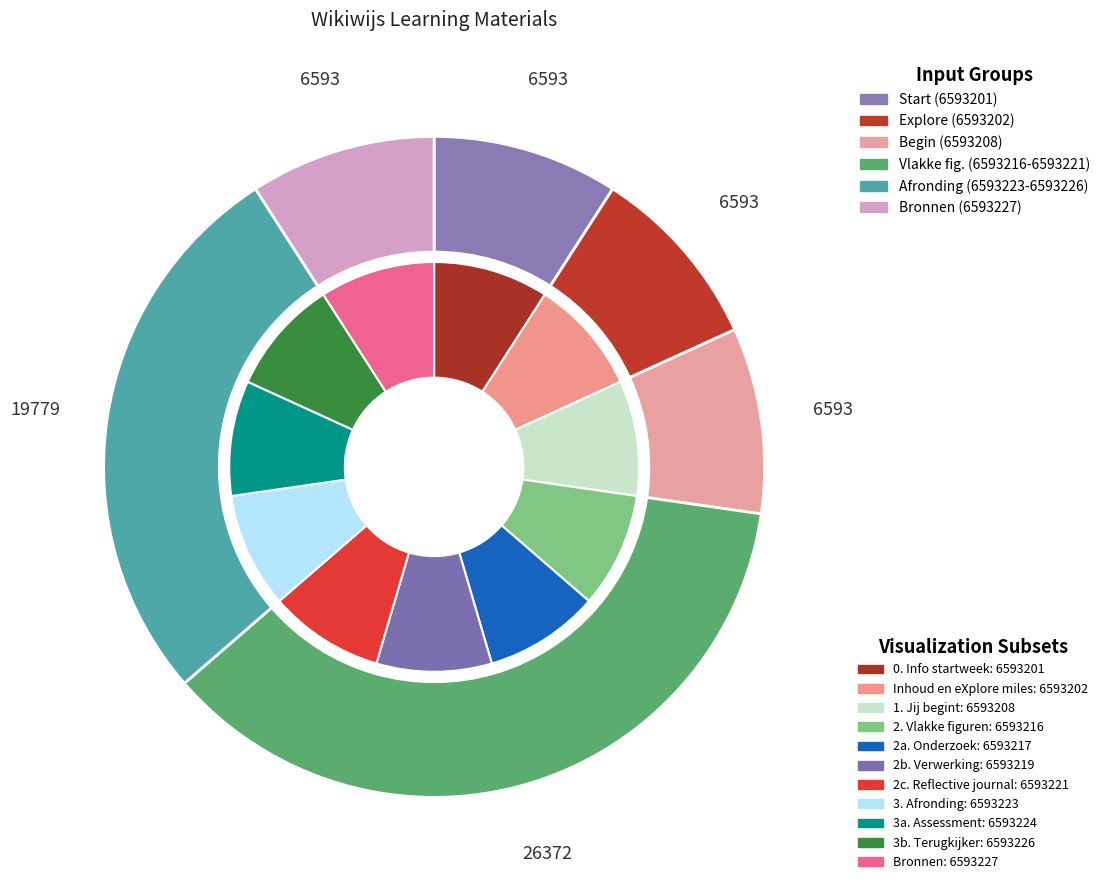

Is there a majority slice in this chart?

No